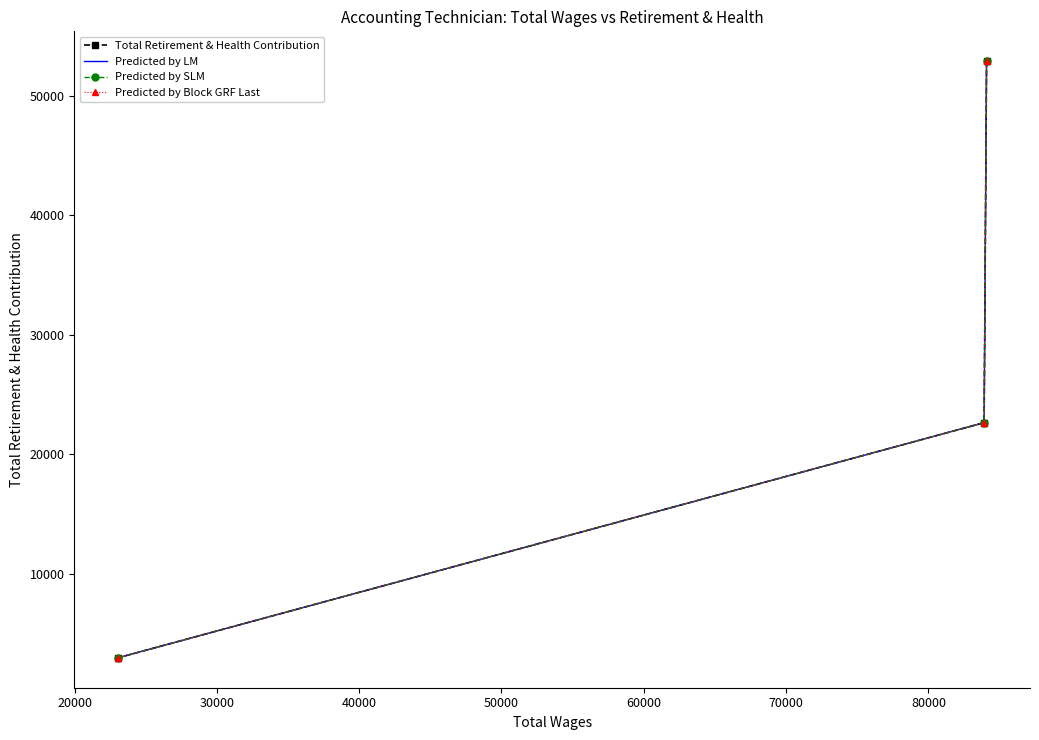

What is the total value across all series at 30000?

11796